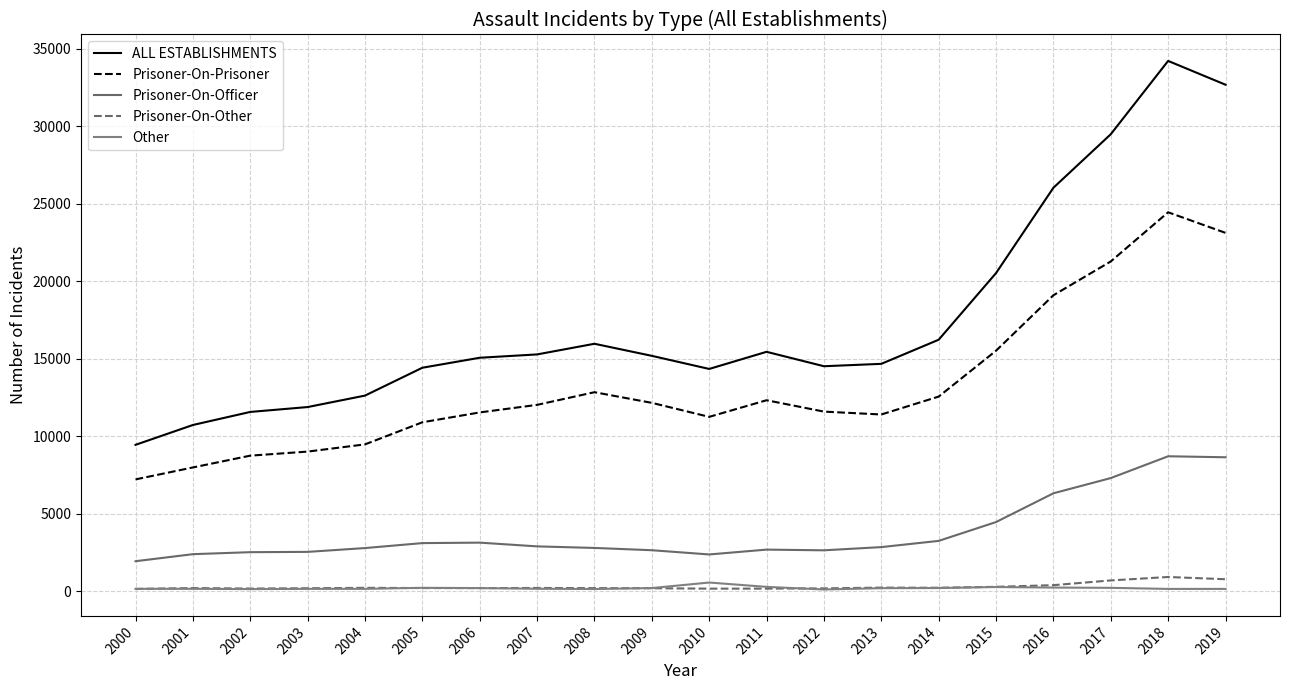

Does the chart have visible grid lines?

Yes